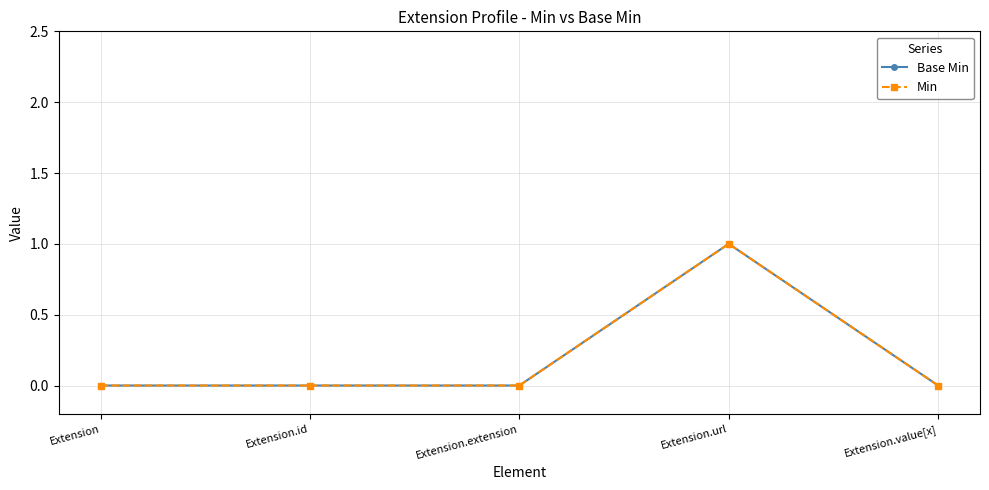

What is the label of the 1st point from the left?

Extension